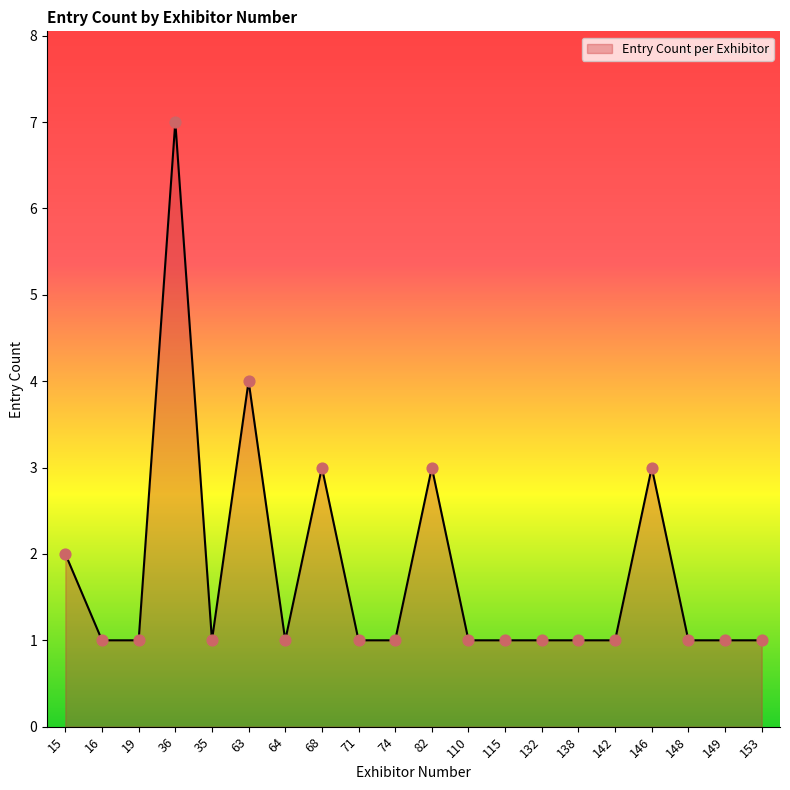

What is the change in value from 68 to 142?

-2